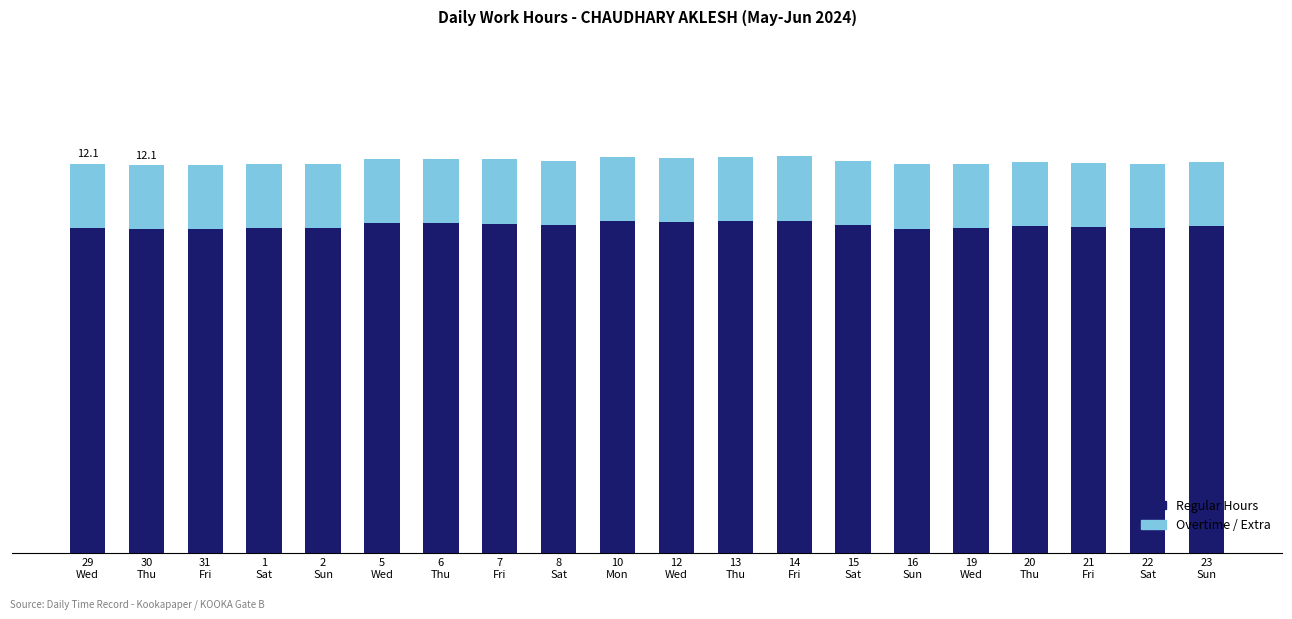

At 1
Sat, list the series in order from smallest to largest.

Overtime / Extra, Regular Hours